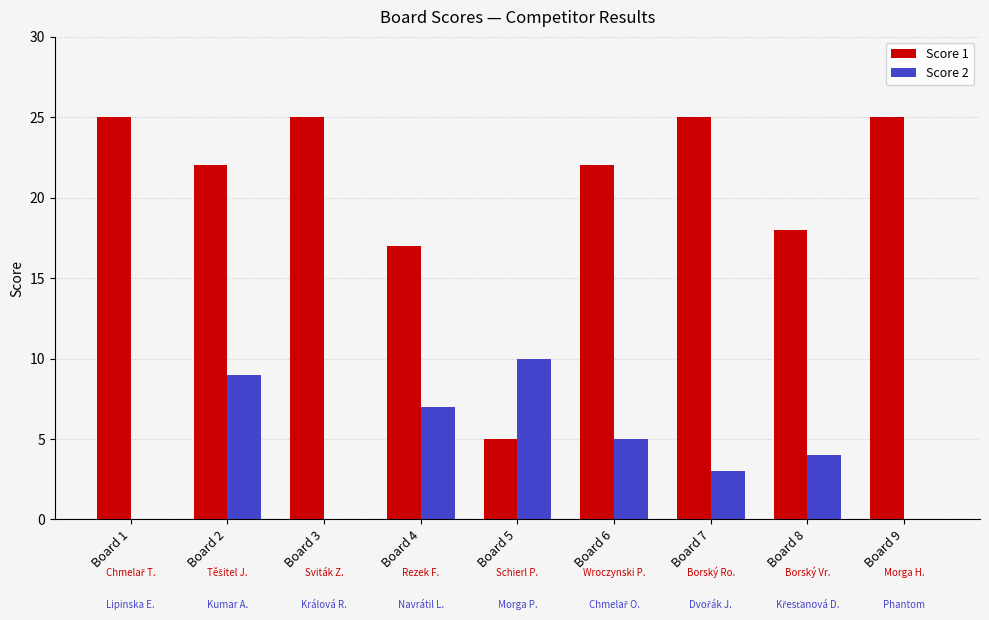

What is the average value of the Score 2 series?

4